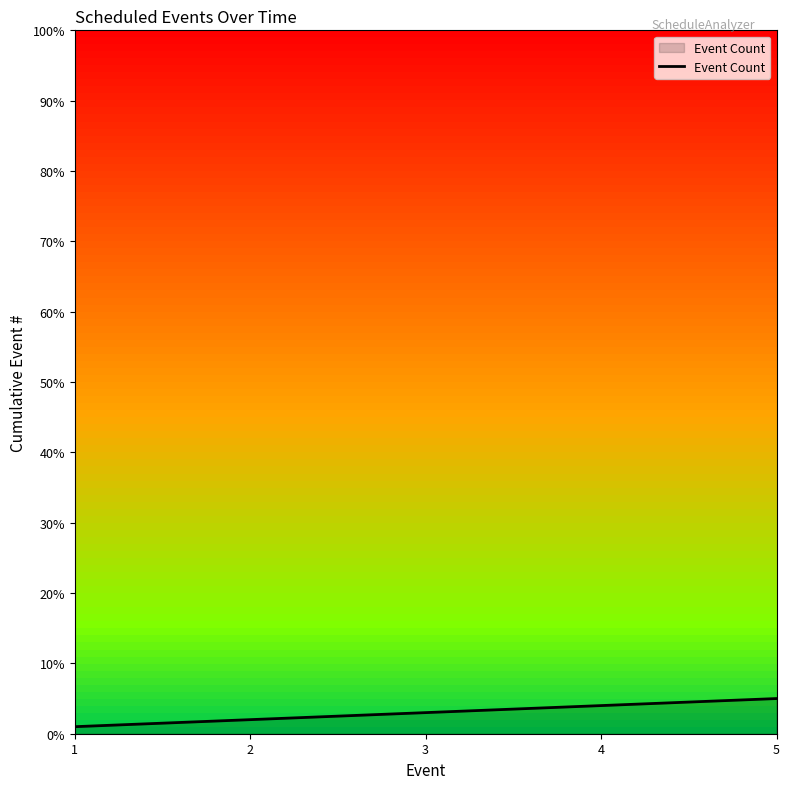

Reading left to right, list all the values displayed in this chart.

1=1	2=2	3=3	4=4	5=5